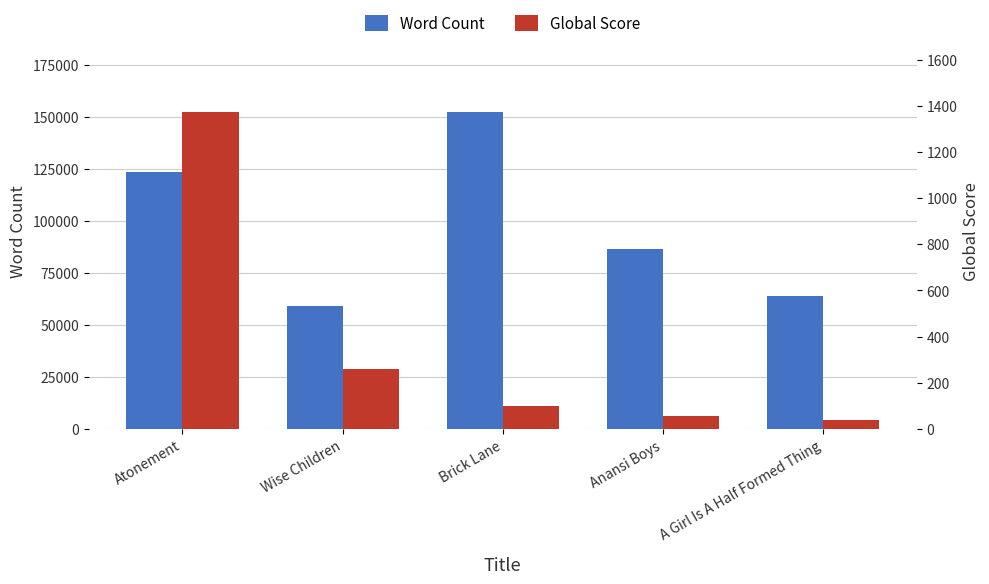

What is the difference between the maximum and minimum values in the Global Score series?

1334